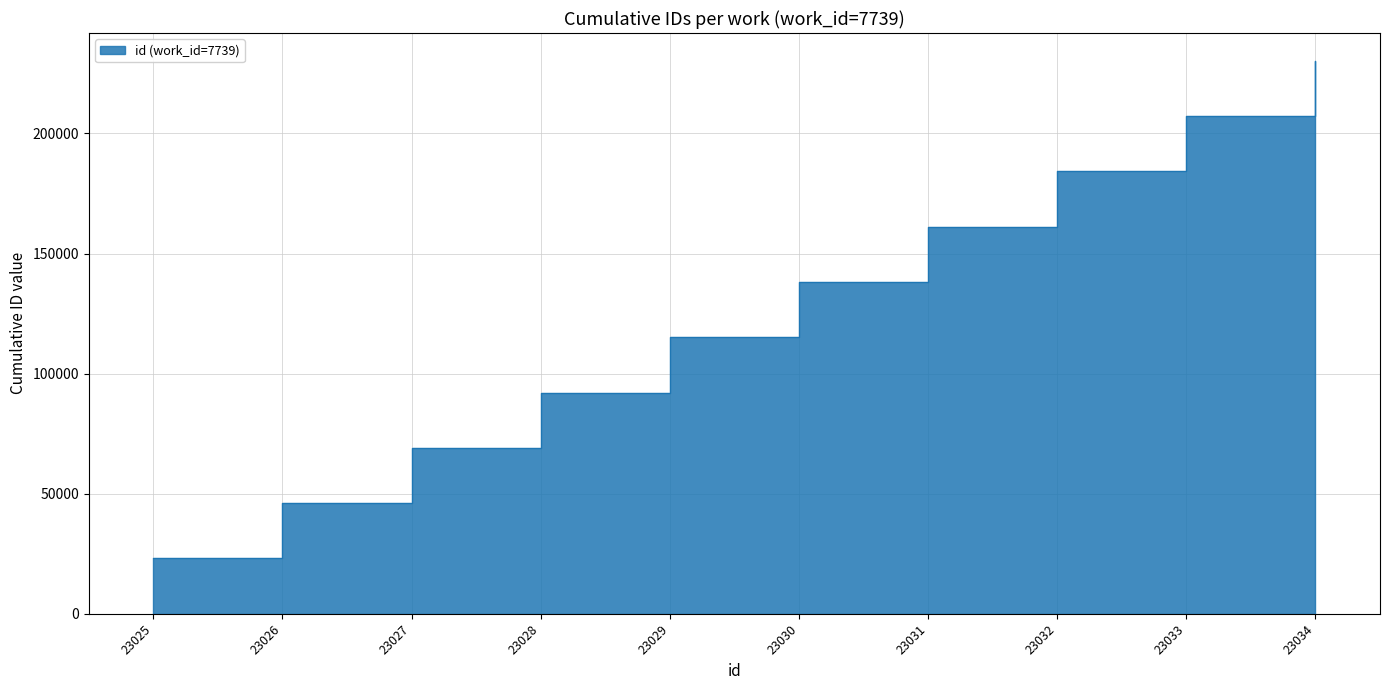

How many values are between 69078 and 184228?

6